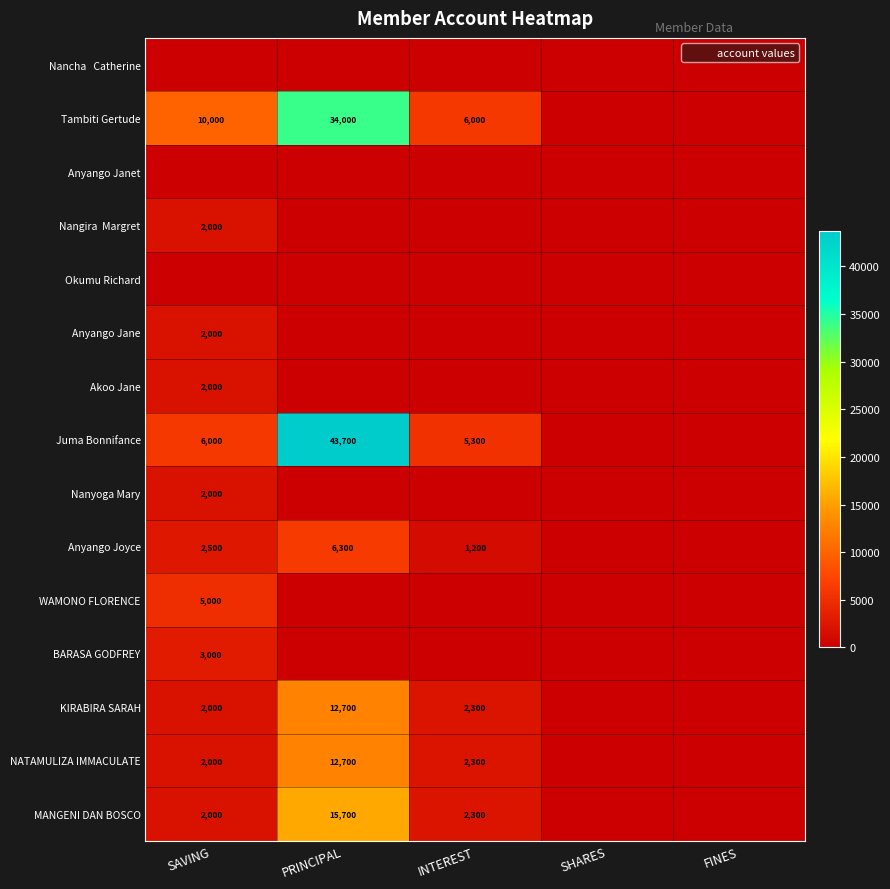

Which series has the largest range (max minus min)?

Juma Bonnifance